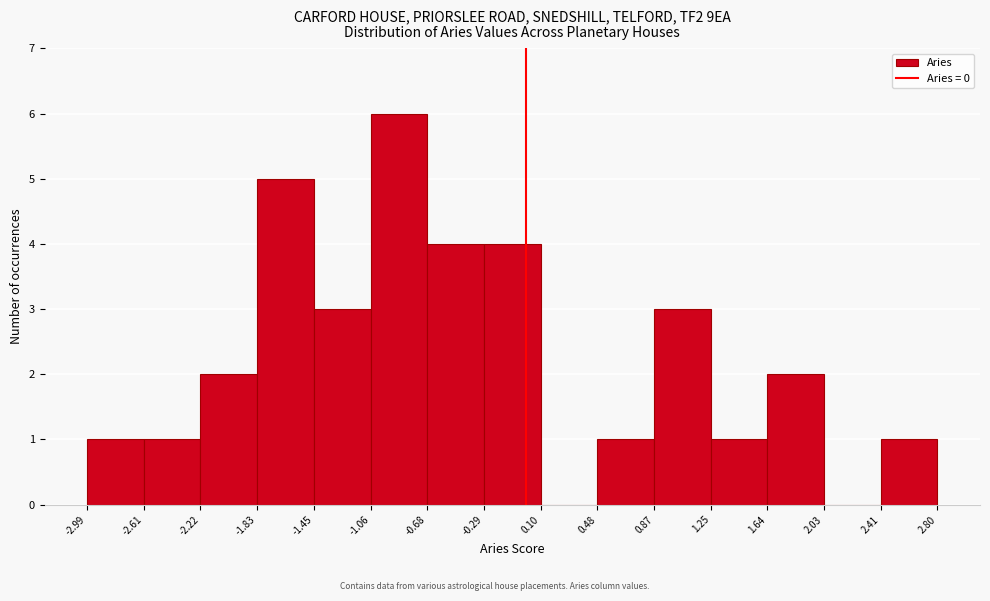

What is the height of the bar covering 1.25 to 1.64 on the x-axis? The values are not printed on the chart, so give them approximately, as read against the axis.

1